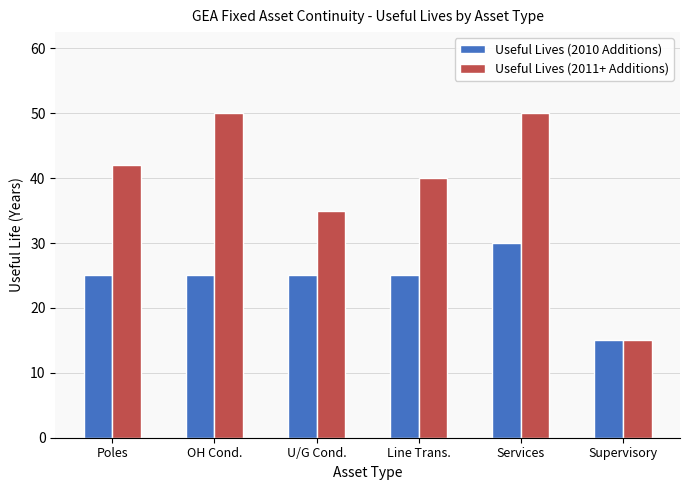

Reading left to right, list all the values displayed in this chart.

Useful Lives (2010 Additions): 25	25	25	25	30	15
Useful Lives (2011+ Additions): 42	50	35	40	50	15